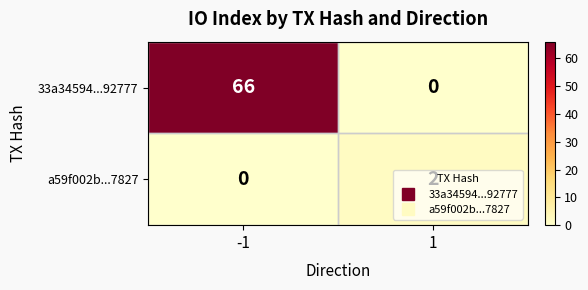

The 33a34594...92777 series shows 66 at -1. True or false?

True